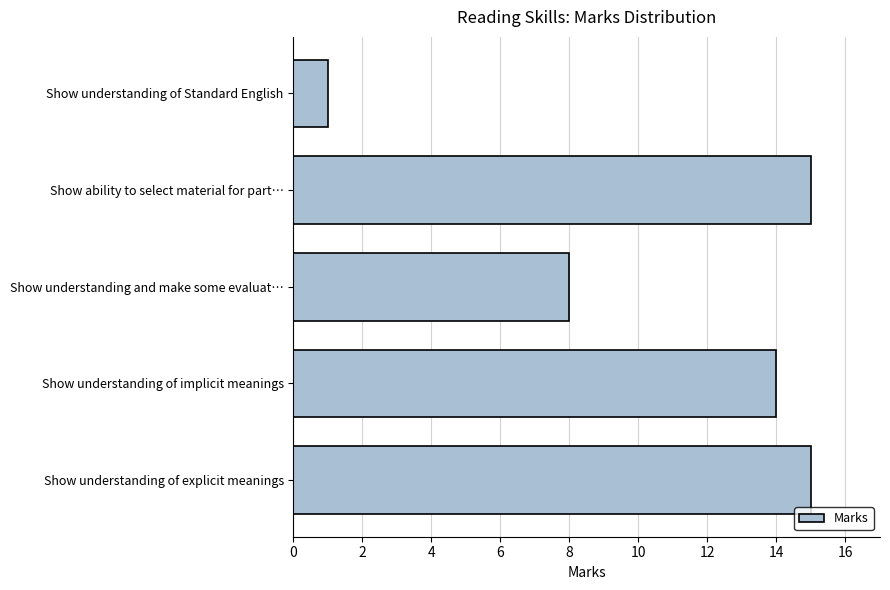

The chart shows a value of 27 at Show ability to select material for part…. True or false?

False